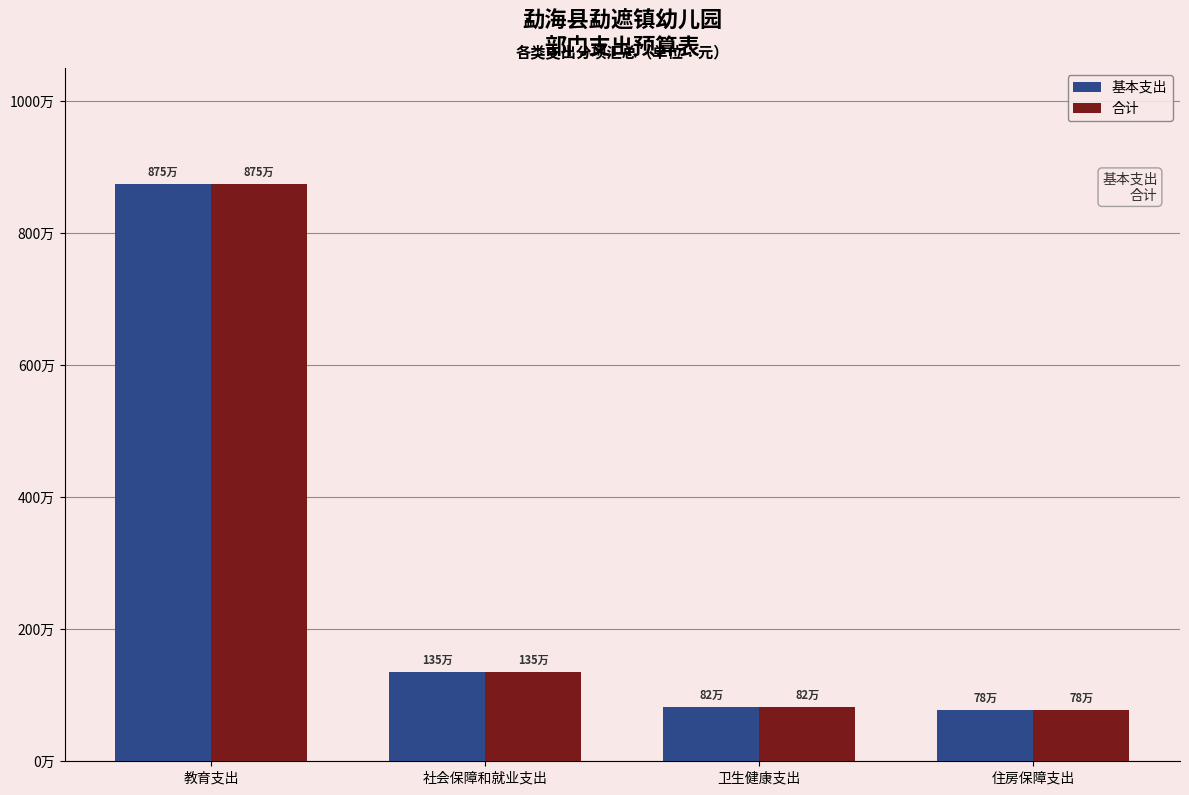

Which has a higher value, 教育支出 or 社会保障和就业支出?

教育支出